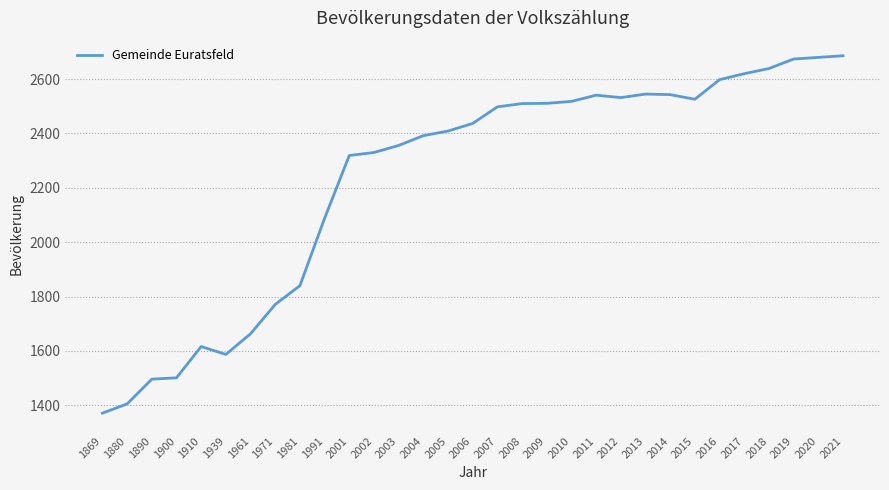

What is the difference between the maximum and minimum values?

1315